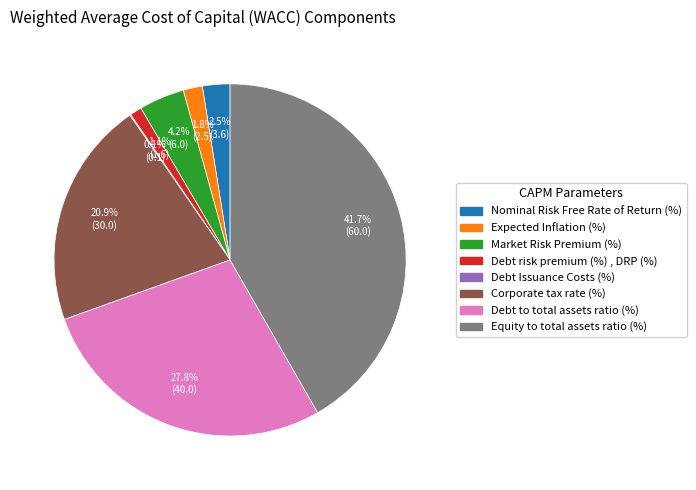

Is Market Risk Premium (%) the majority of the pie?

No